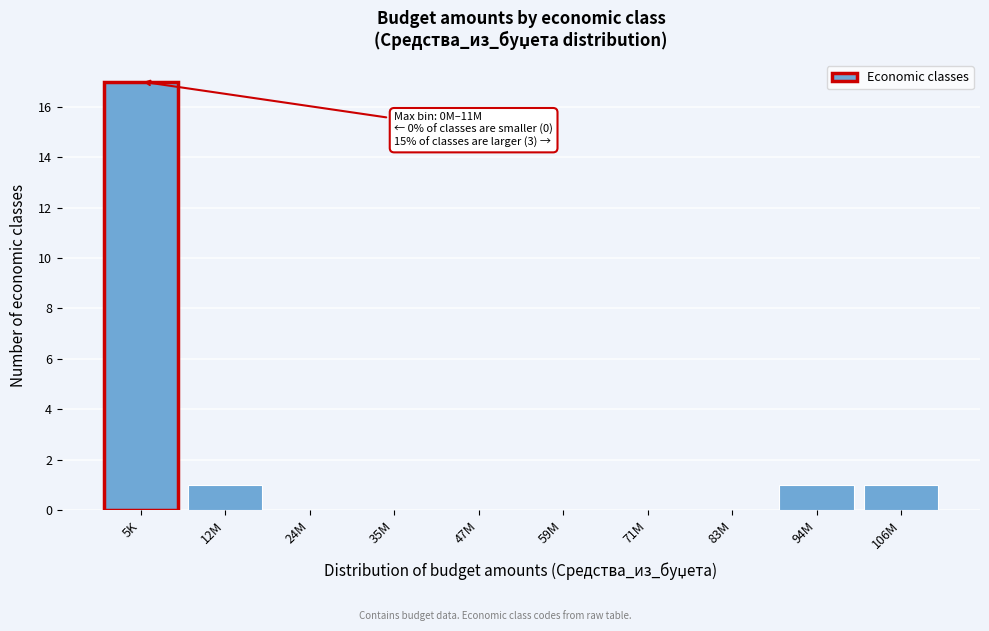

Reading right to left, list all the values displayed in this chart.

106M=1	94M=1	83M=0	71M=0	59M=0	47M=0	35M=0	24M=0	12M=1	5K=17